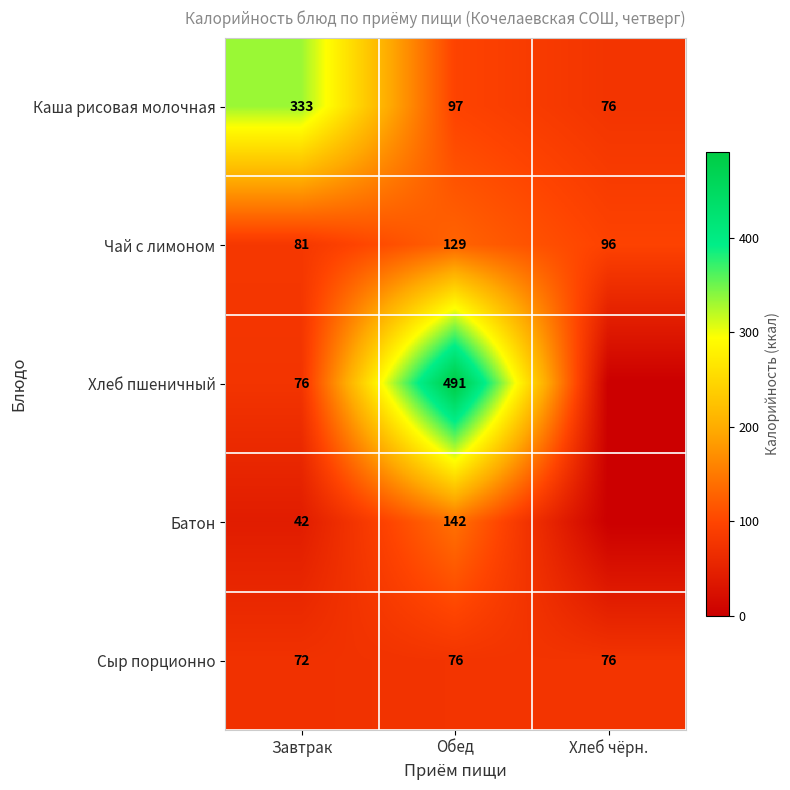

Between Завтрак and Обед, which is larger?

Завтрак